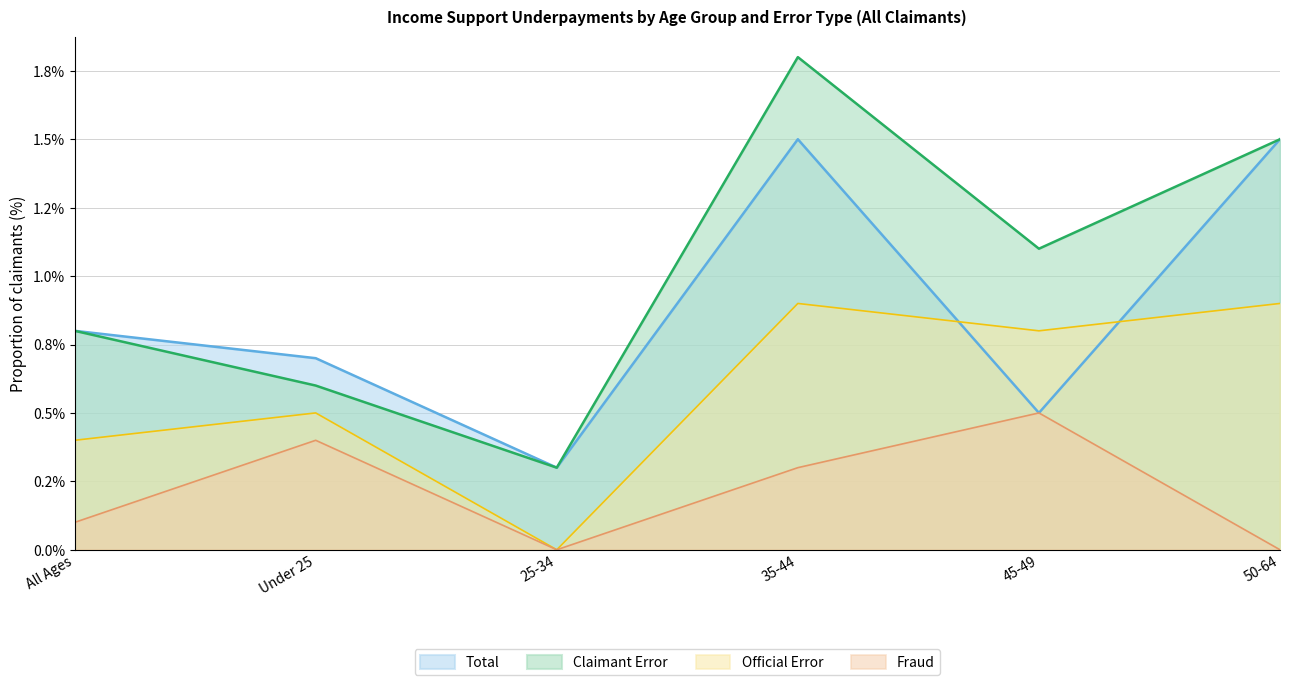

True or false: Total and Fraud cross at least once.

False